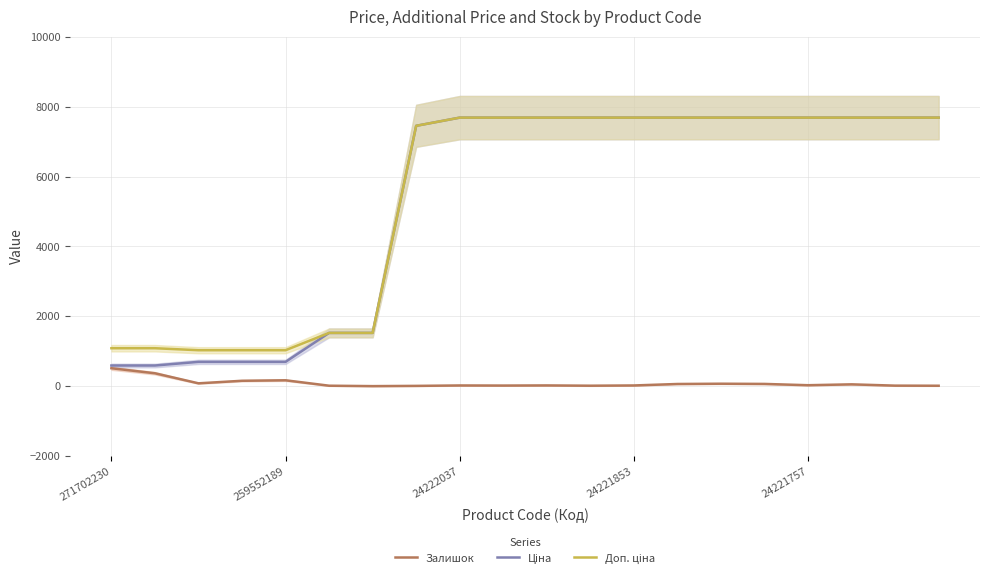

At which label does Ціна first exceed 7687?

24222037